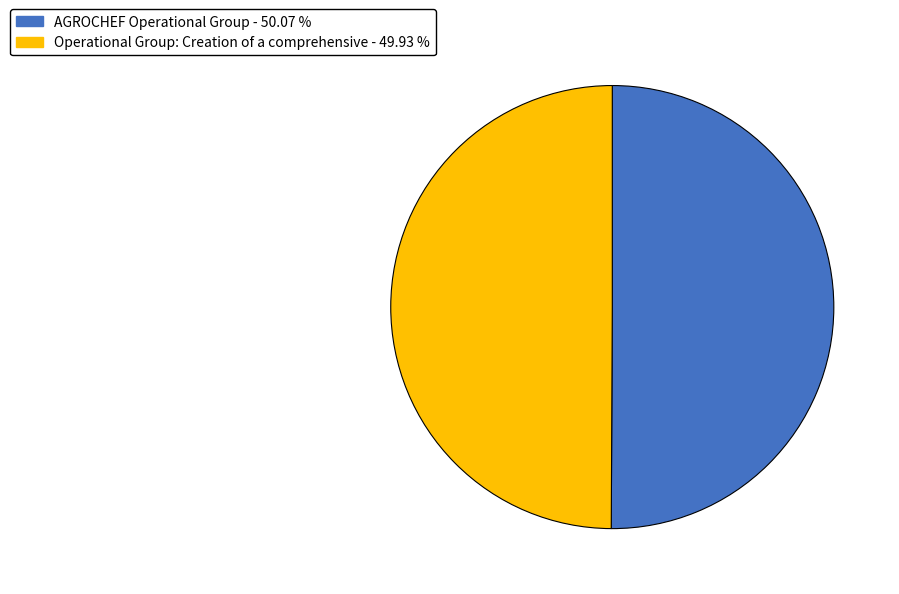

Combined, do AGROCHEF Operational Group and Operational Group: Creation of a comprehensive account for over 50%?

Yes